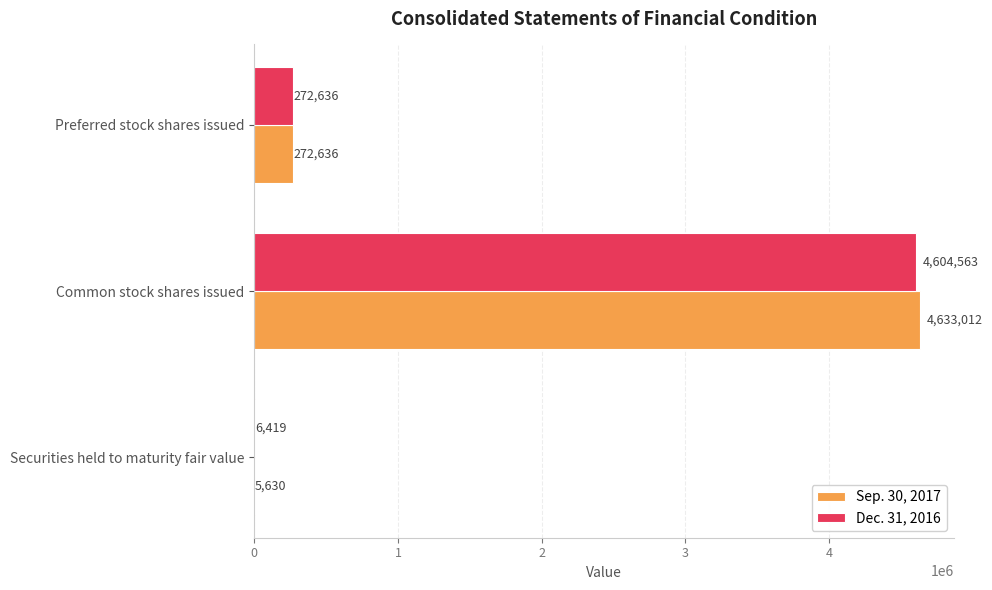

Which series has the largest range (max minus min)?

Sep. 30, 2017